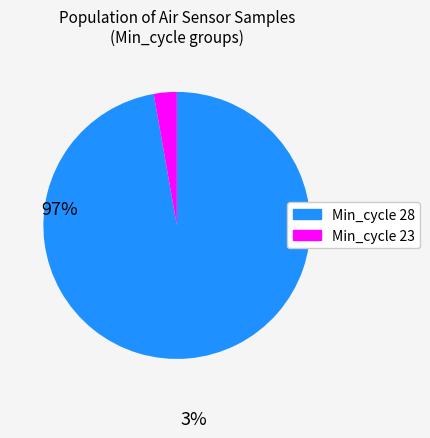

Is there any slice that represents more than half of the pie?

Yes